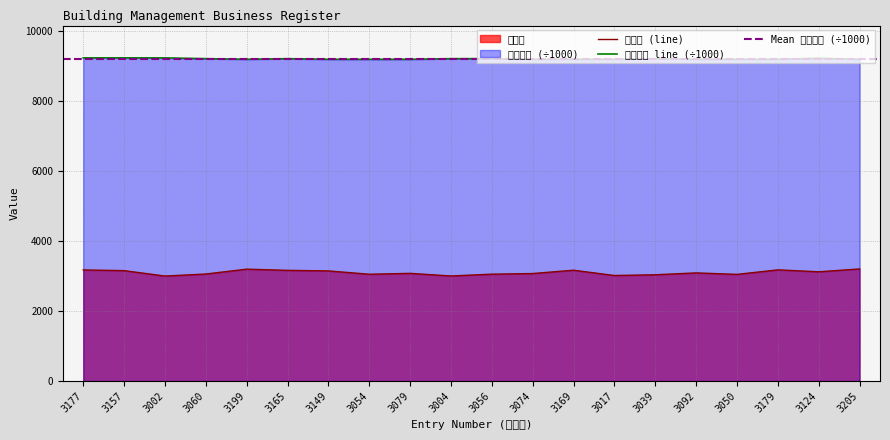

What is the sum of the 新番号 values at 3169 and 3177?

6346.0